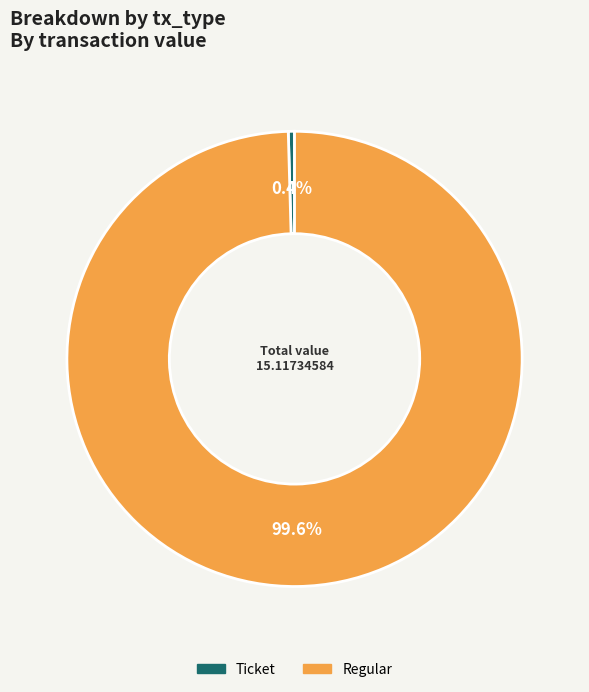

To the nearest percent, what is the average slice percentage?

50%